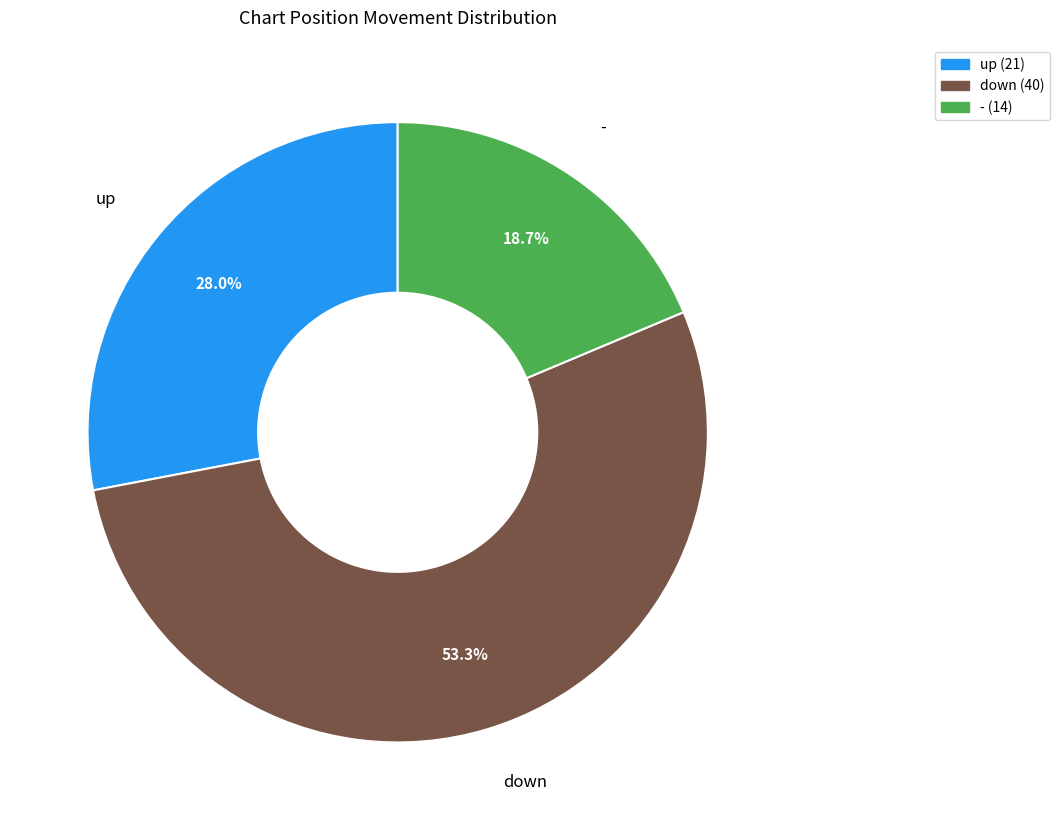

Which category has the biggest portion of the pie?

down